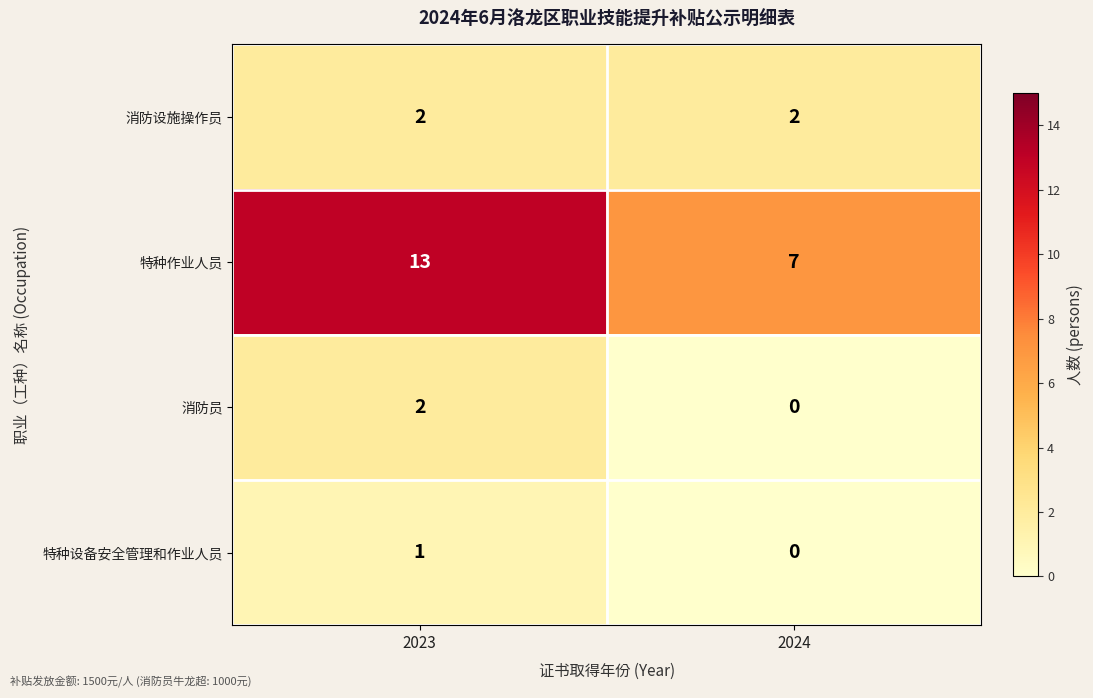

Reading left to right, what are all the values shown in this chart?

消防设施操作员: 2	2
特种作业人员: 13	7
消防员: 2	0
特种设备安全管理和作业人员: 1	0